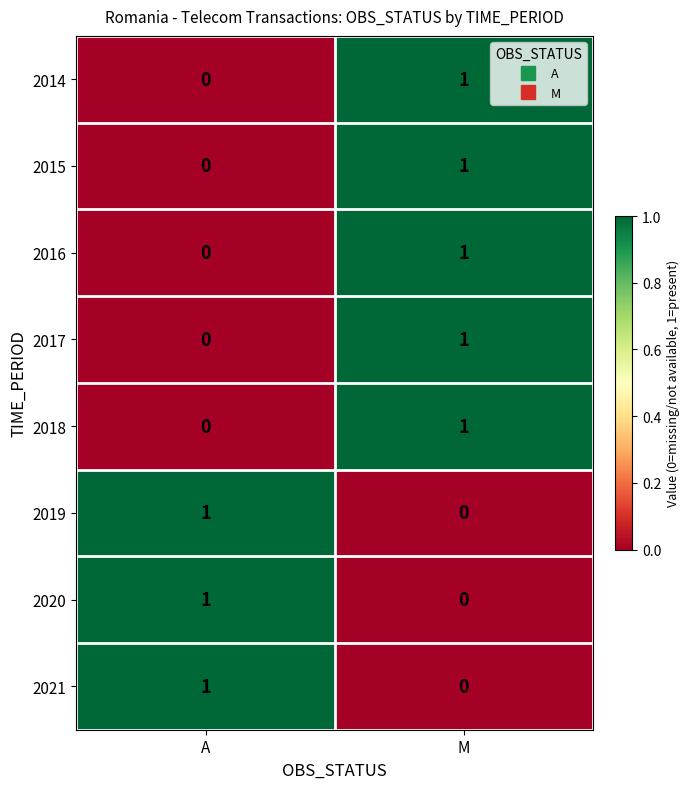

At which label does 2020 reach its minimum?

M